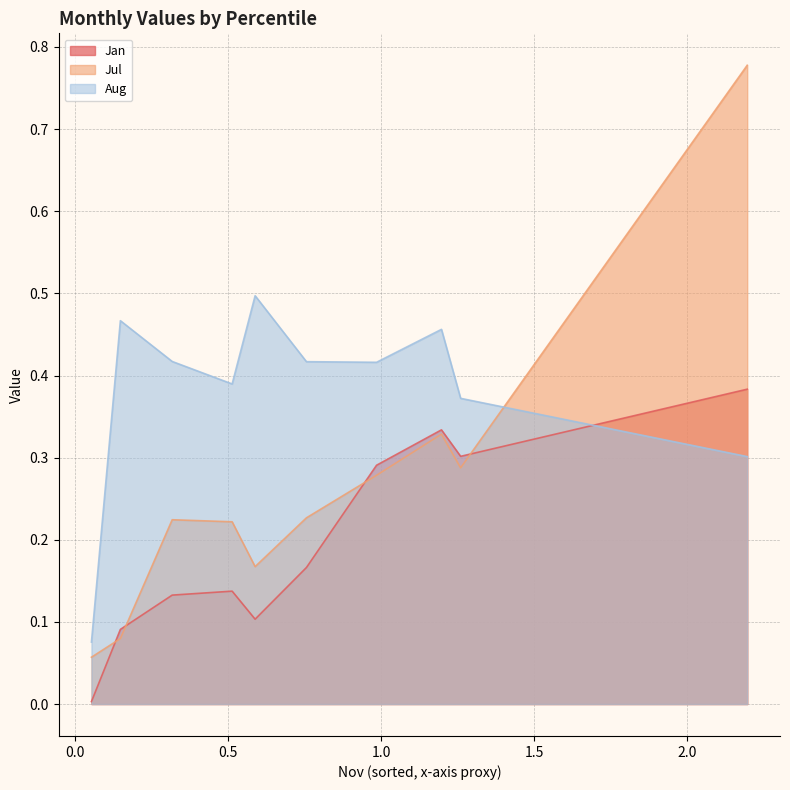

Rank the series by their maximum value, from lowest to highest.

Jan, Aug, Jul